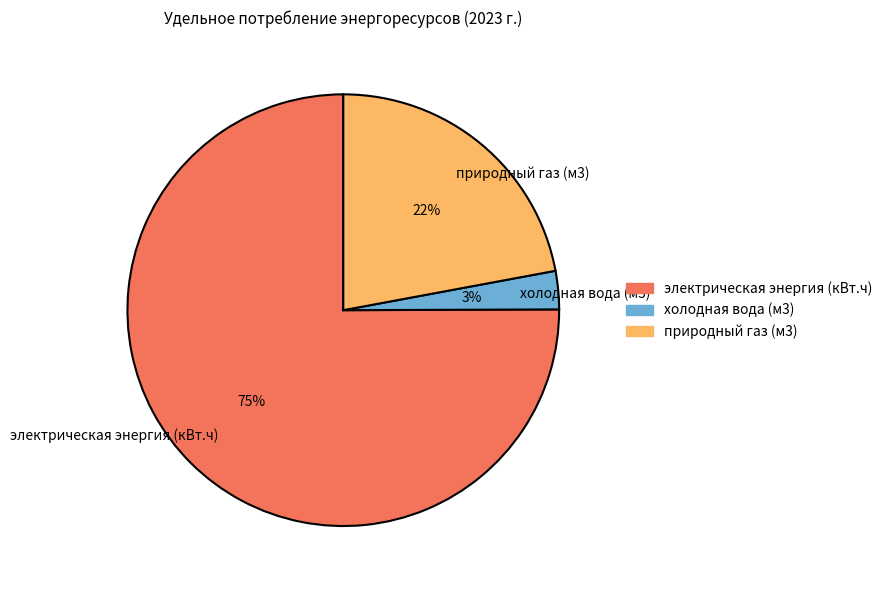

To the nearest percent, what percentage of the pie is природный газ (м3)?

22%